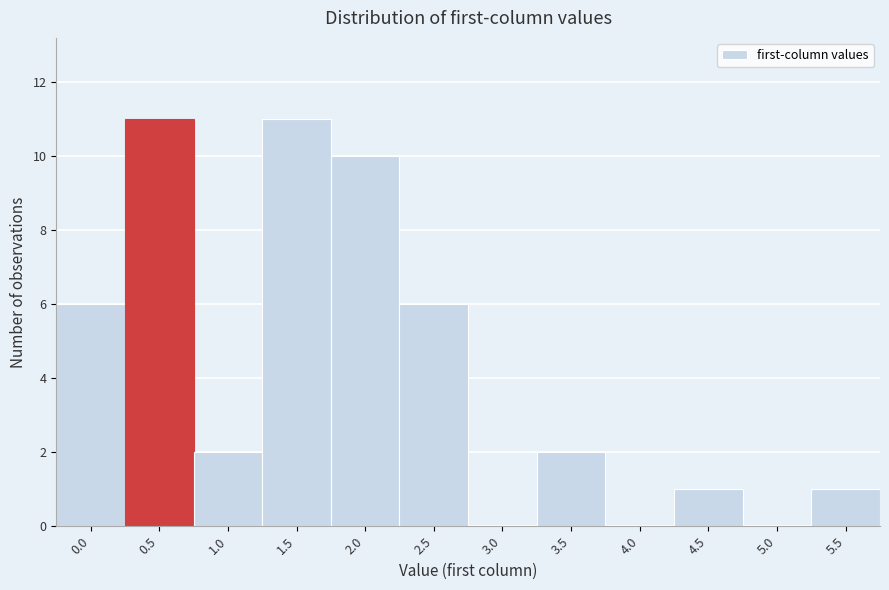

Reading left to right, list all the values displayed in this chart.

0.0=6	0.5=11	1.0=2	1.5=11	2.0=10	2.5=6	3.0=0	3.5=2	4.0=0	4.5=1	5.0=0	5.5=1